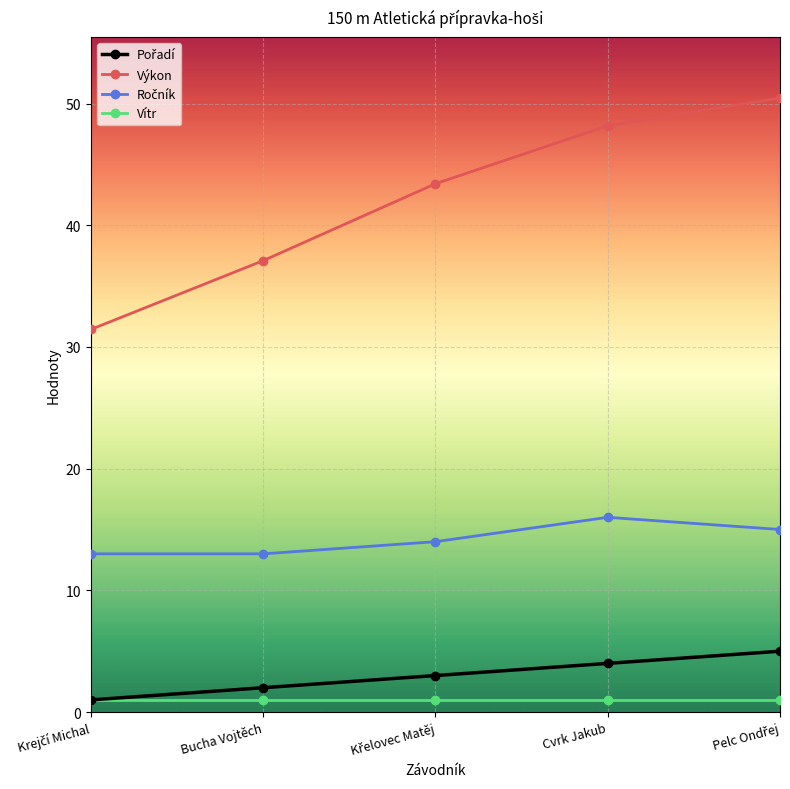

True or false: Výkon and Vítr intersect in this chart.

False